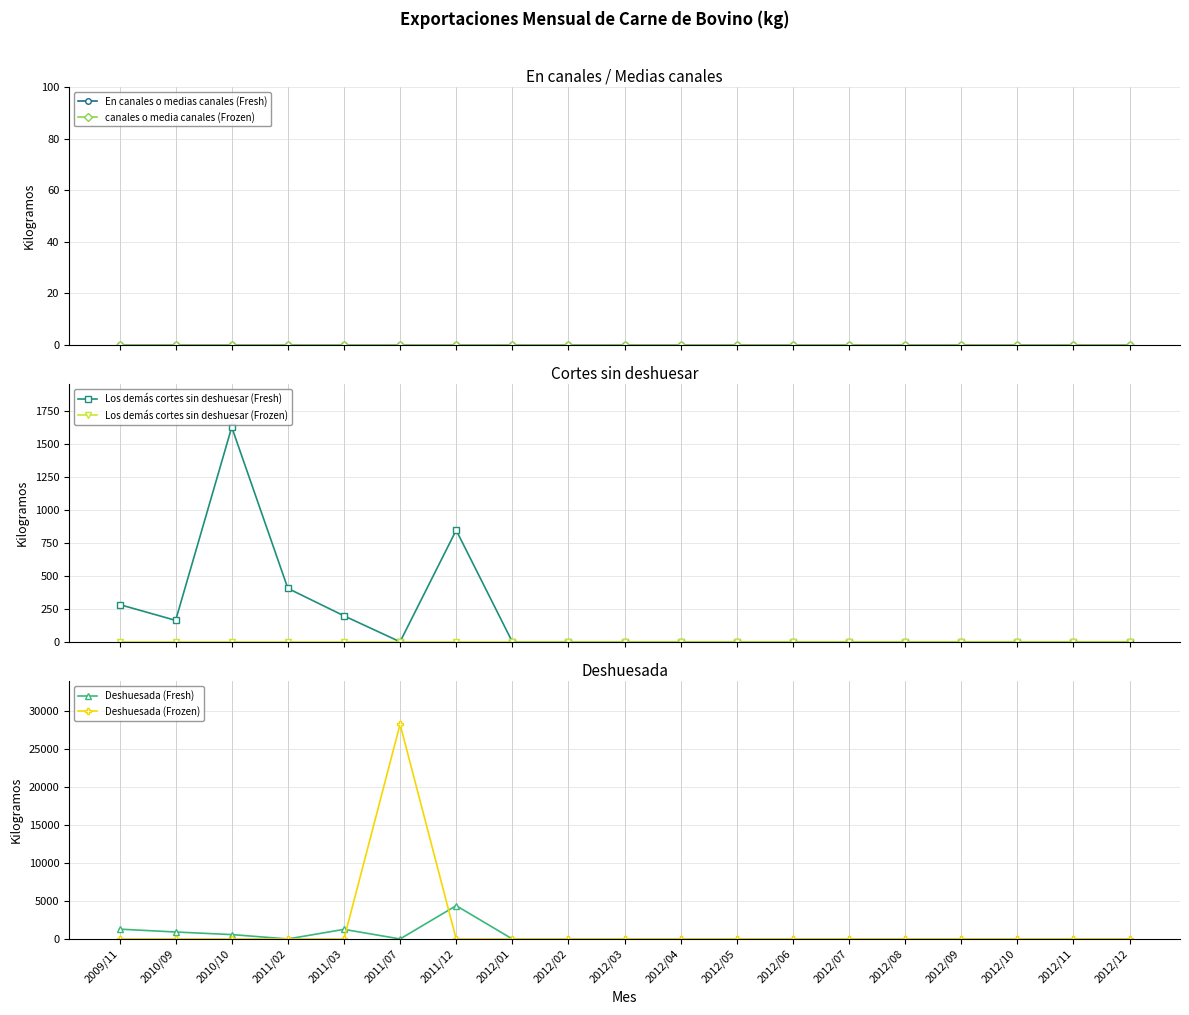

How many data points does each series have?

19